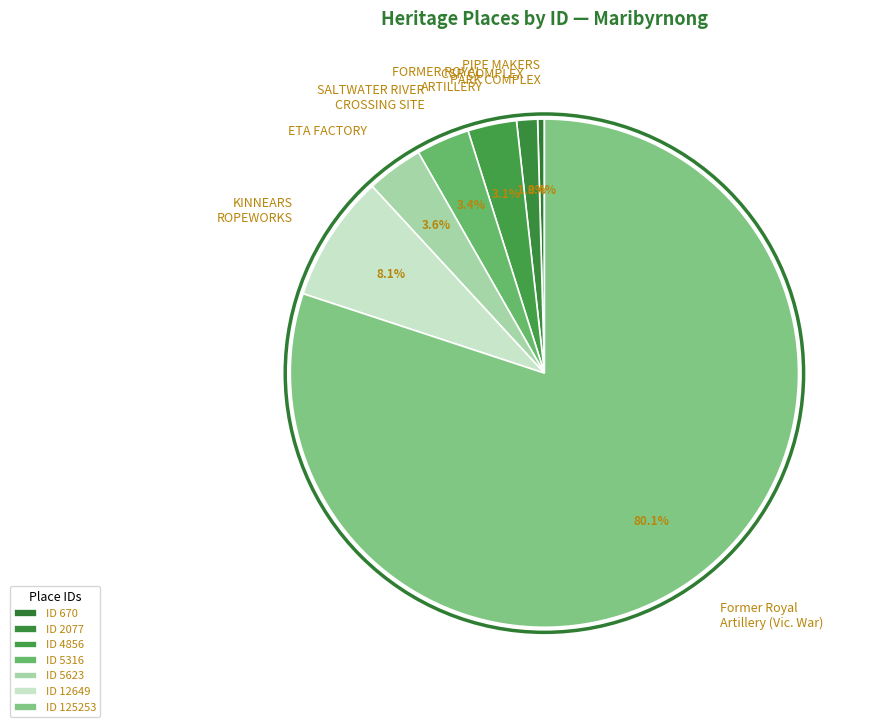

Is it true that PIPE MAKERS PARK COMPLEX is 0% of the pie?

True